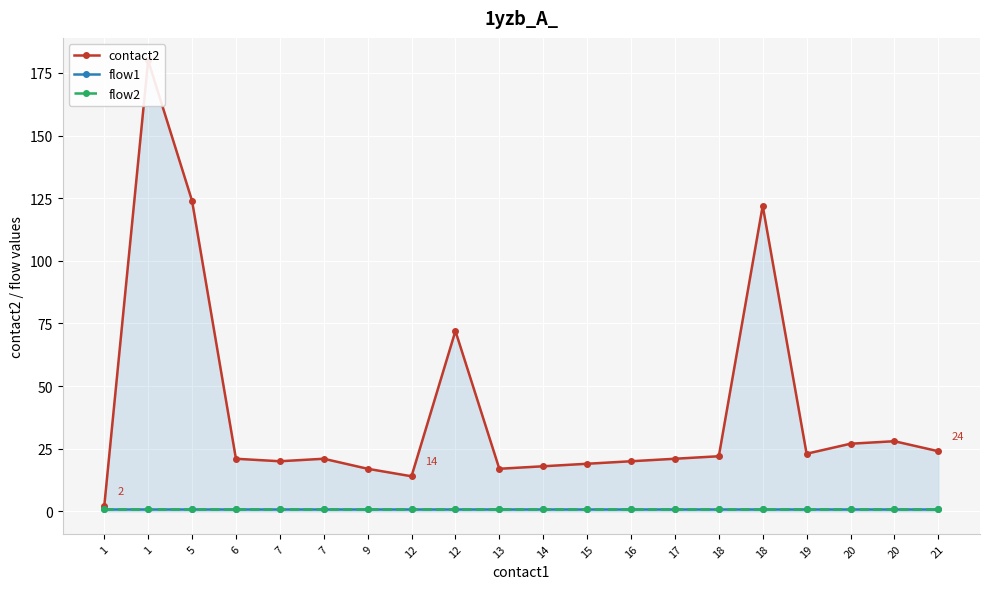

Count the number of data series in this chart.

3